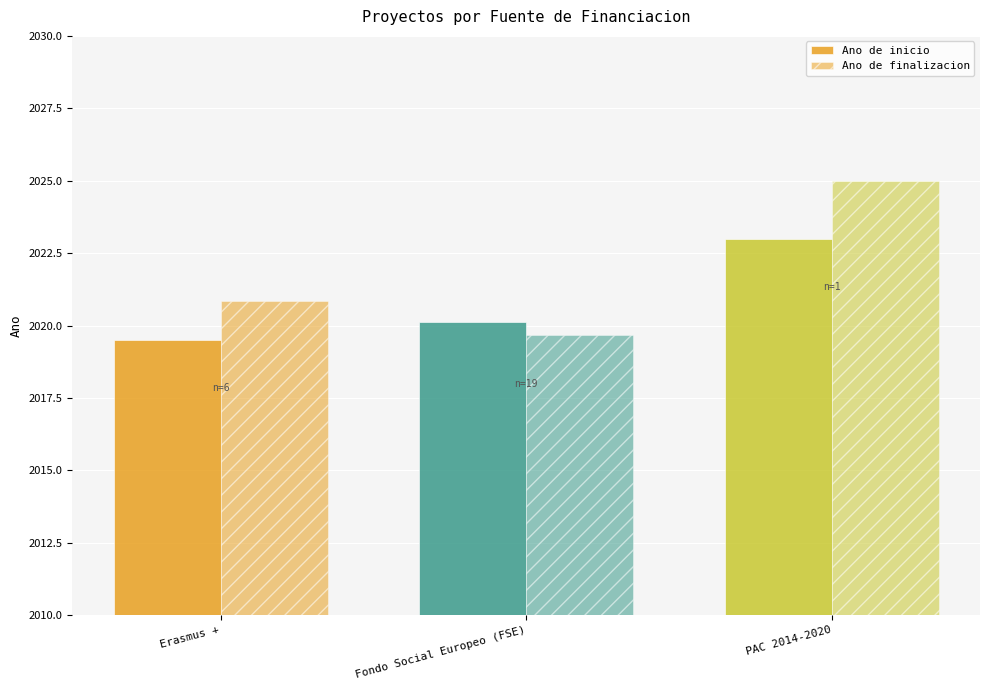

Count the number of data series in this chart.

2